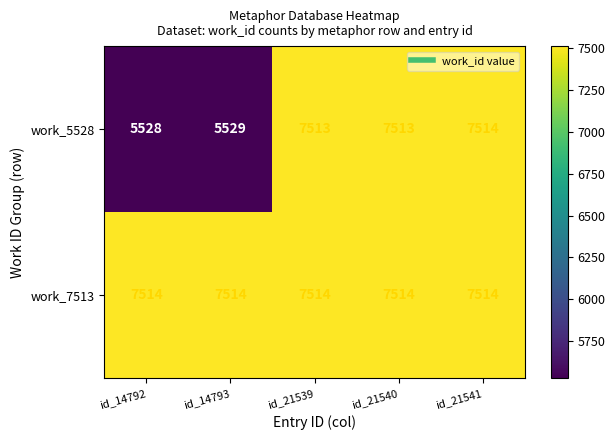

Rank the series at id_14793 from lowest to highest value.

work_5528, work_7513